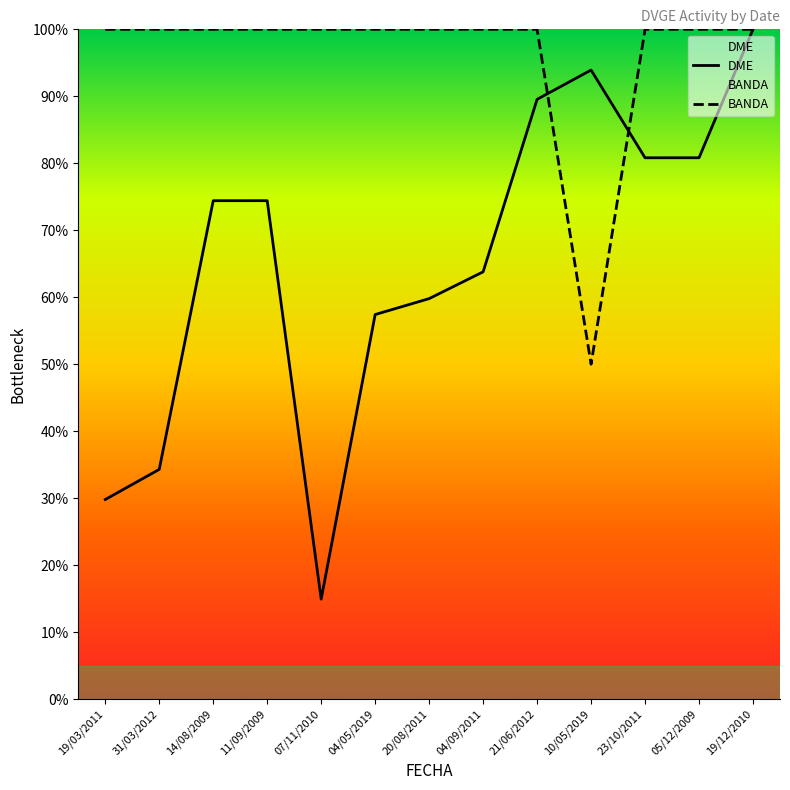

Where is the first local minimum for DME?

07/11/2010